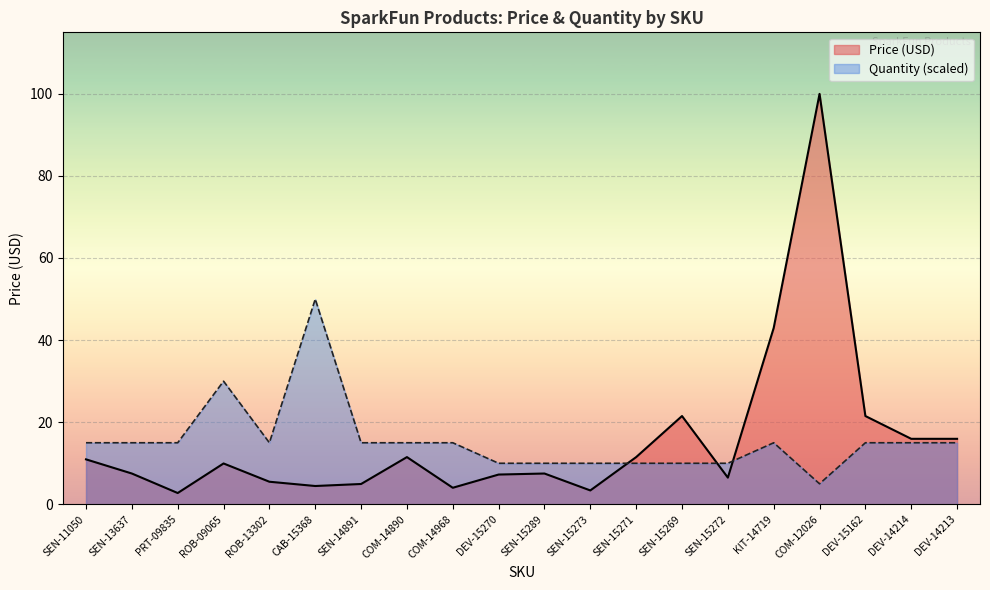

Is the value of Quantity at SEN-15273 greater than the value of Price (USD) at DEV-15162?

No